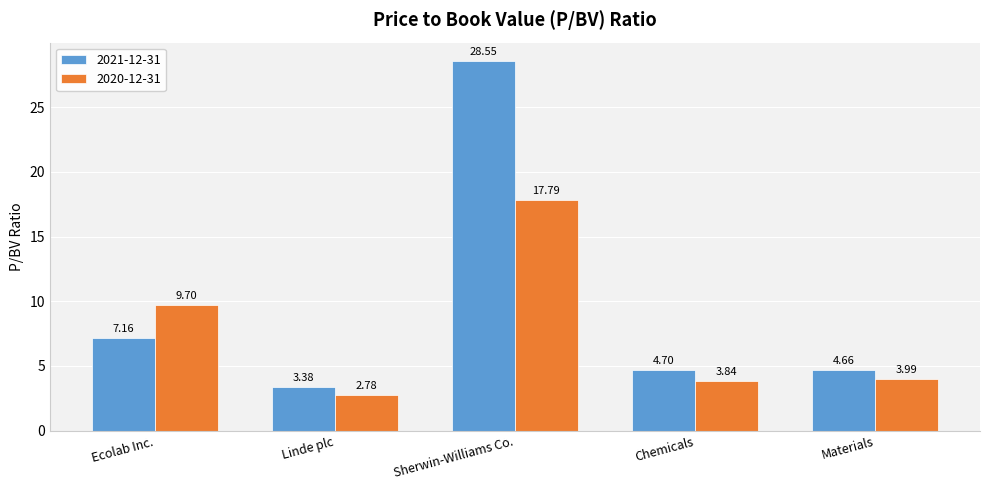

What is the sum of all 2021-12-31 values?

48.5